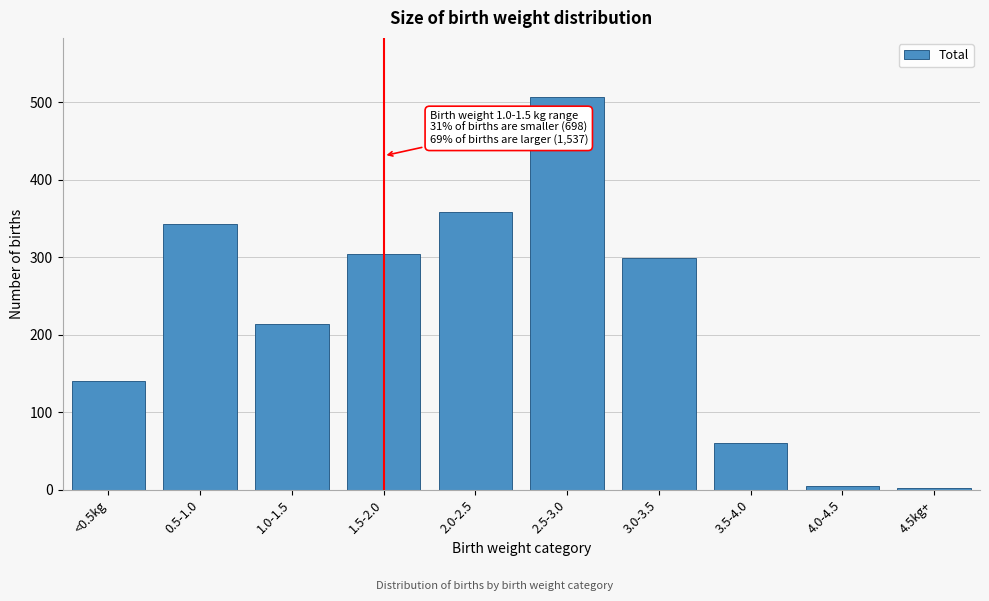

Reading right to left, list all the values displayed in this chart.

4.5kg+=2	4.0-4.5=5	3.5-4.0=61	3.0-3.5=299	2.5-3.0=507	2.0-2.5=359	1.5-2.0=304	1.0-1.5=214	0.5-1.0=343	<0.5kg=141